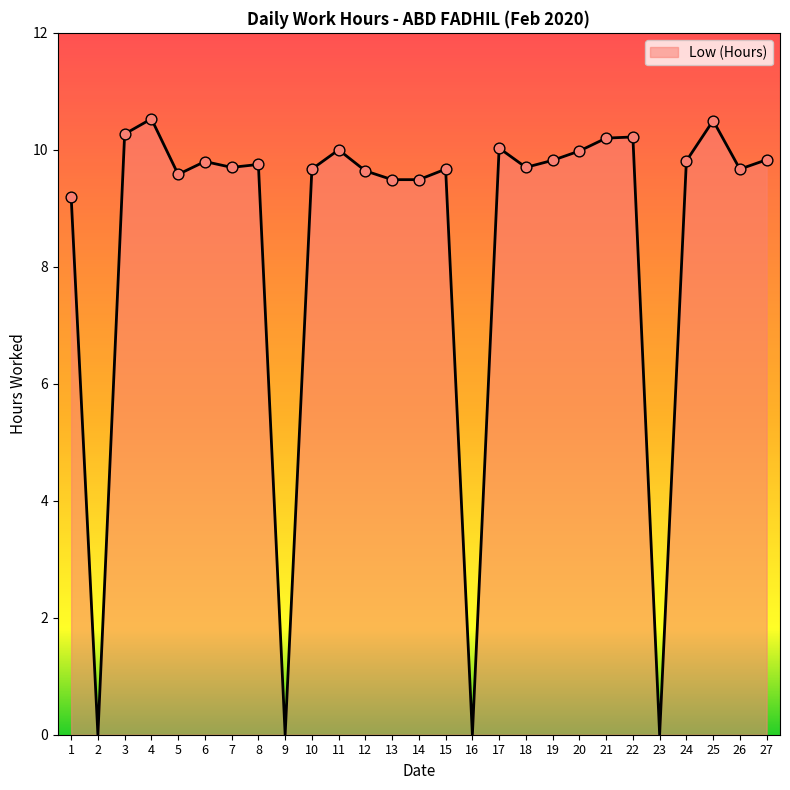

Which has a higher value, 6 or 2?

6